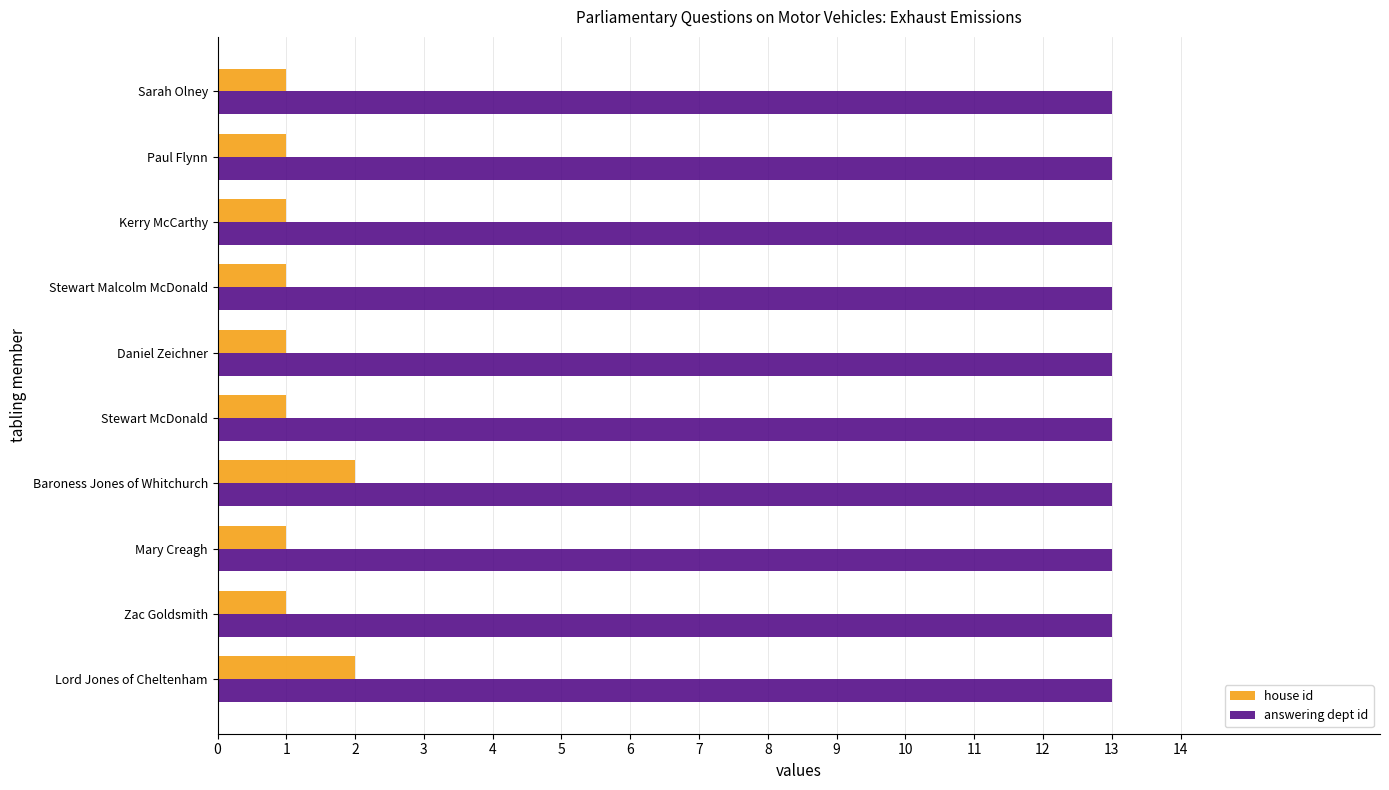

Read the answering dept id value at Kerry McCarthy.

13